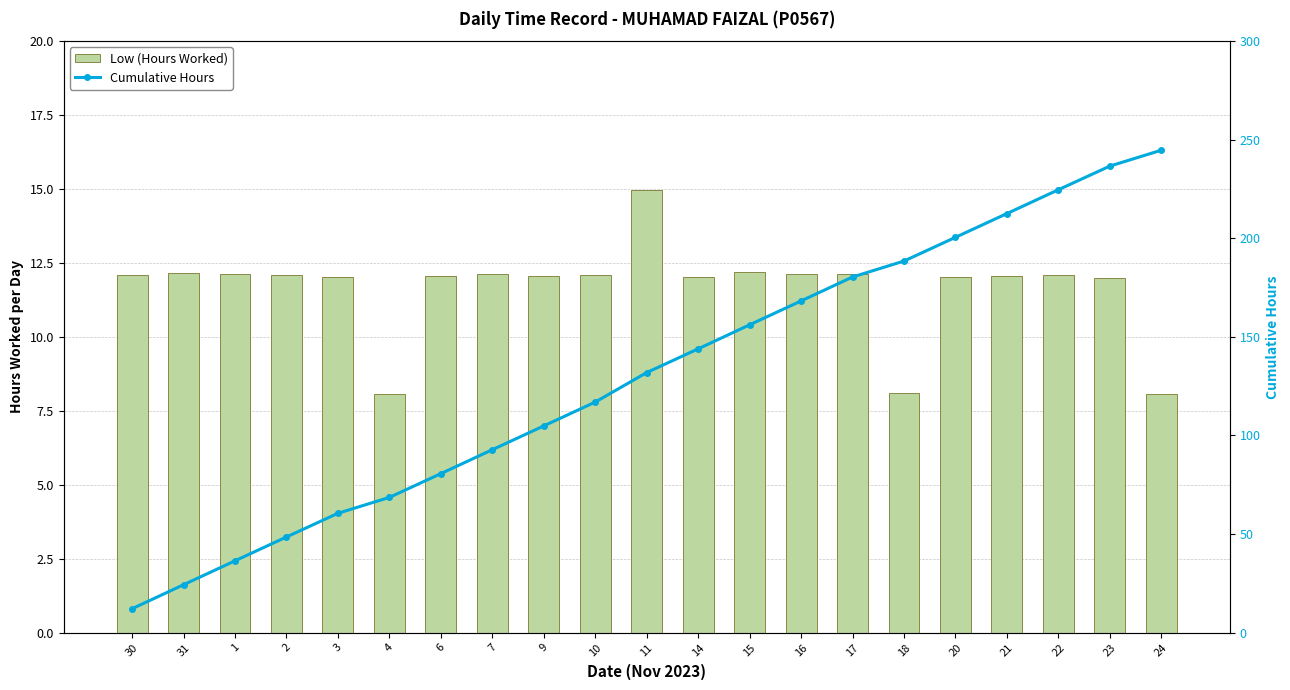

Reading left to right, list all the values displayed in this chart.

Low (Hours Worked): 12.1	12.2	12.1	12.1	12.0	8.1	12.1	12.1	12.1	12.1	15.0	12.0	12.2	12.1	12.1	8.1	12.0	12.1	12.1	12.0	8.1
Cumulative Hours: 12.1	24.3	36.4	48.5	60.5	68.6	80.6	92.8	104.8	116.9	131.9	143.9	156.1	168.2	180.4	188.5	200.5	212.6	224.6	236.6	244.7